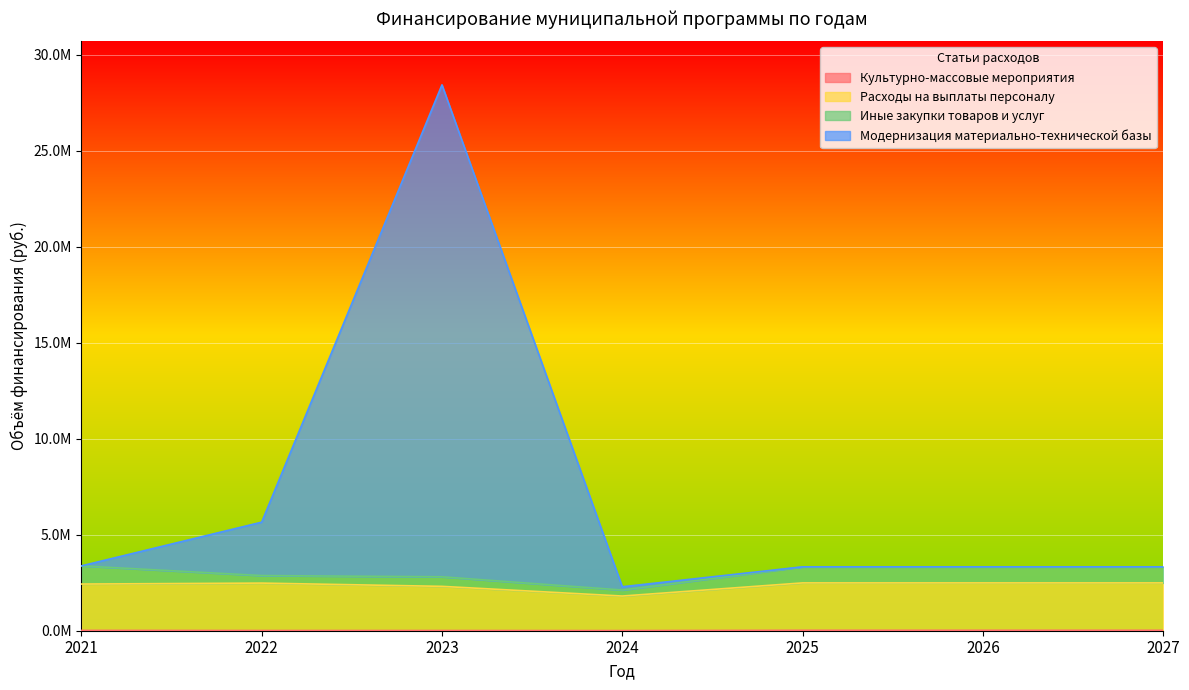

List the labels in order of Модернизация материально-технической базы value, smallest first.

2024, 2025, 2026, 2027, 2021, 2022, 2023